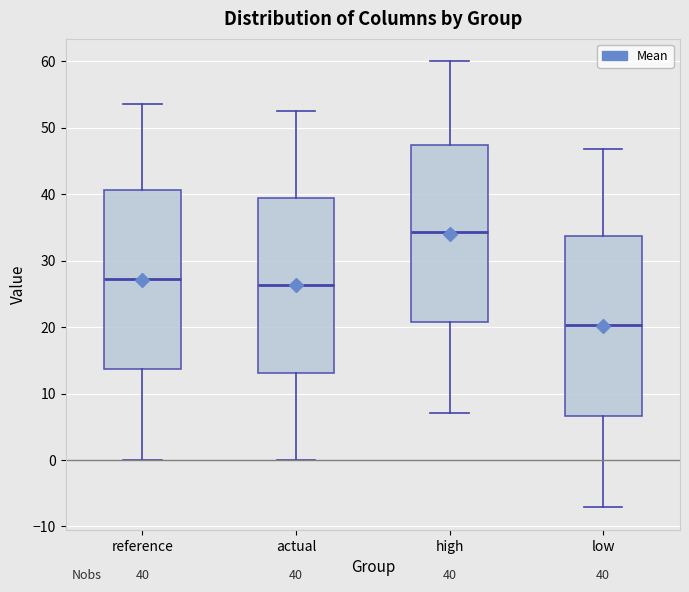

Which box has the lowest median line?

low